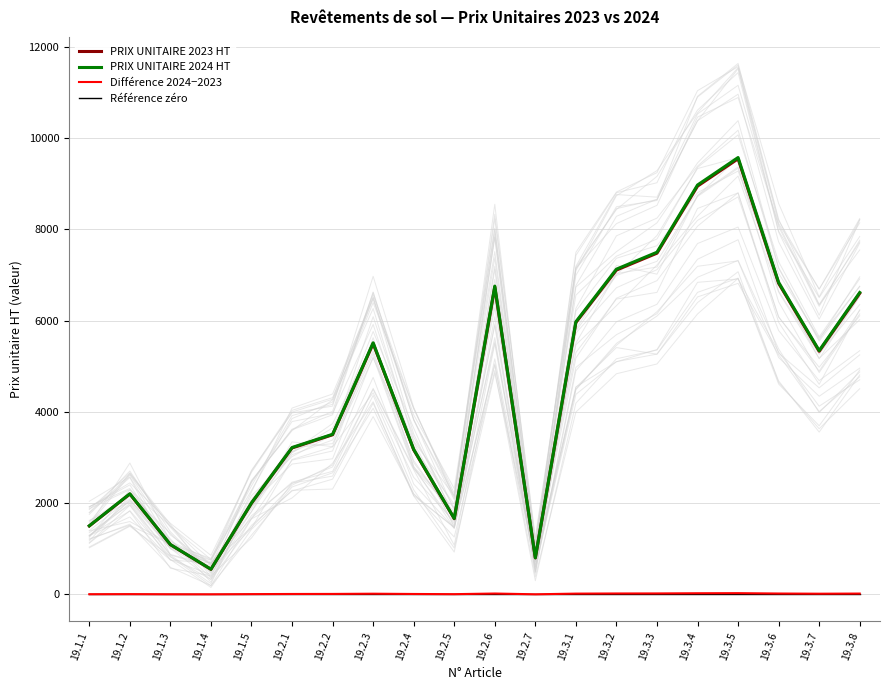

Which series has the largest range (max minus min)?

PRIX UNITAIRE 2024 HT